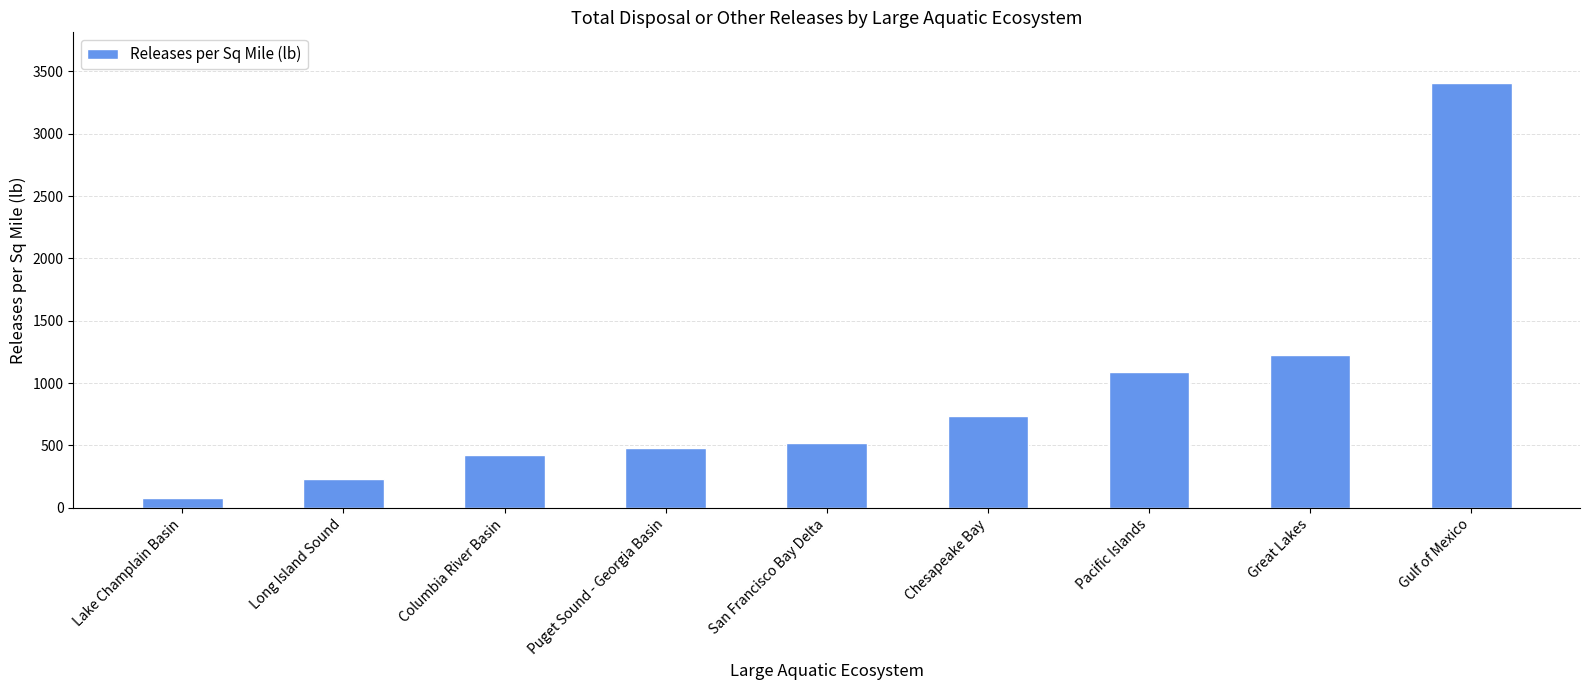

What is the average value?

911